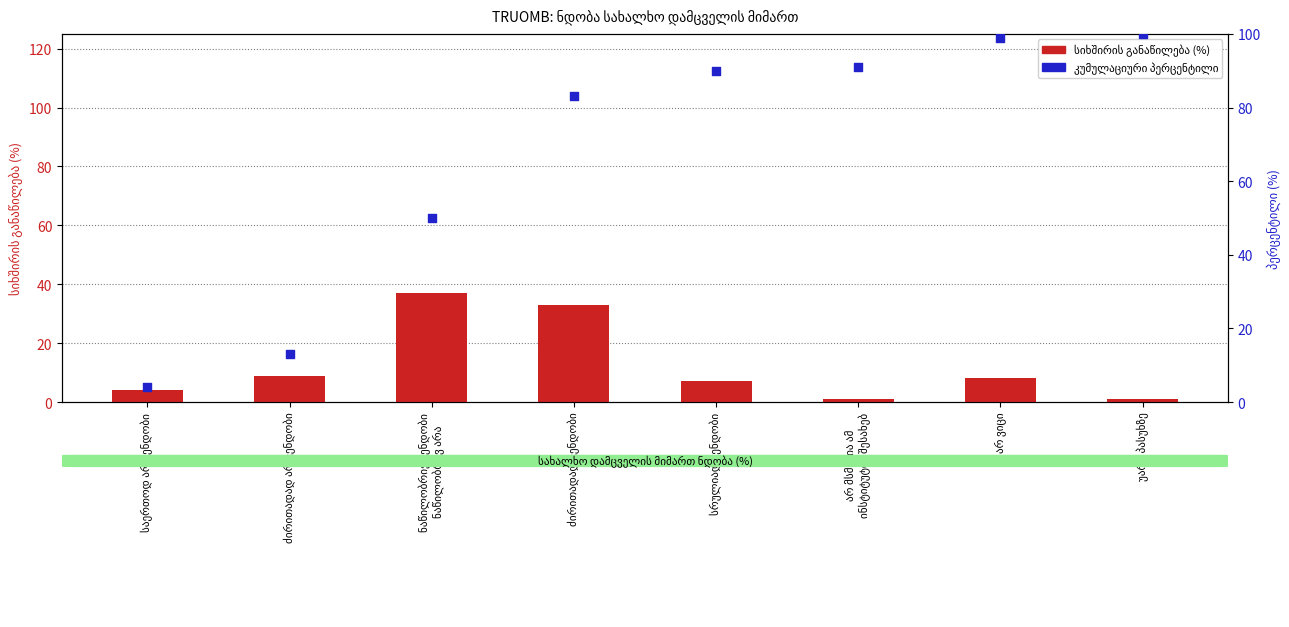

Which series has the largest Y range (max minus min)?

პერცენტილი (კუმულაციური %)